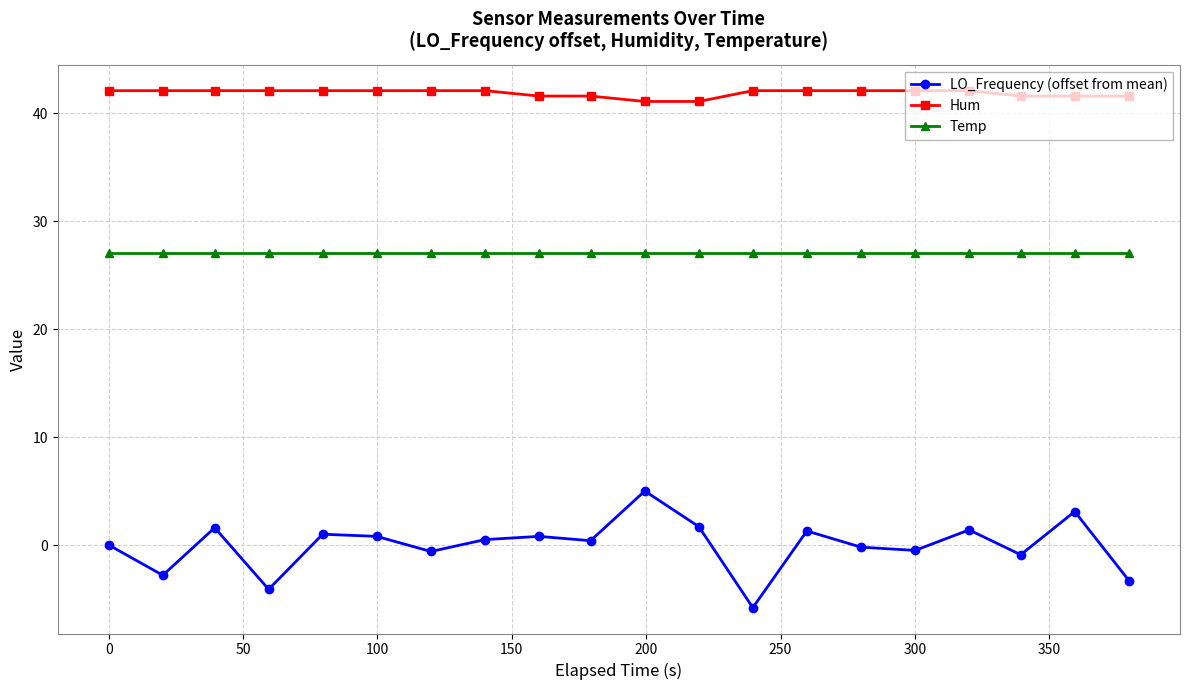

What is the smallest value displayed?

-5.8